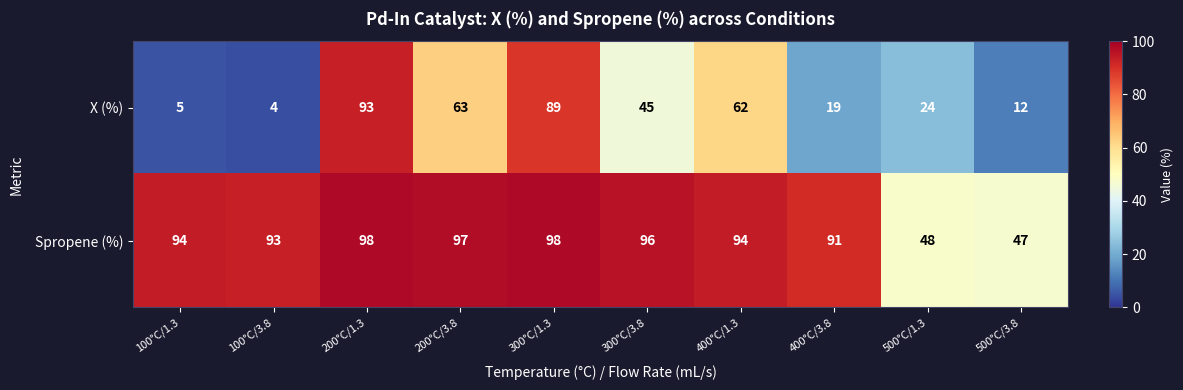

What is the difference between the second highest and minimum values in the Spropene (%) series?

51